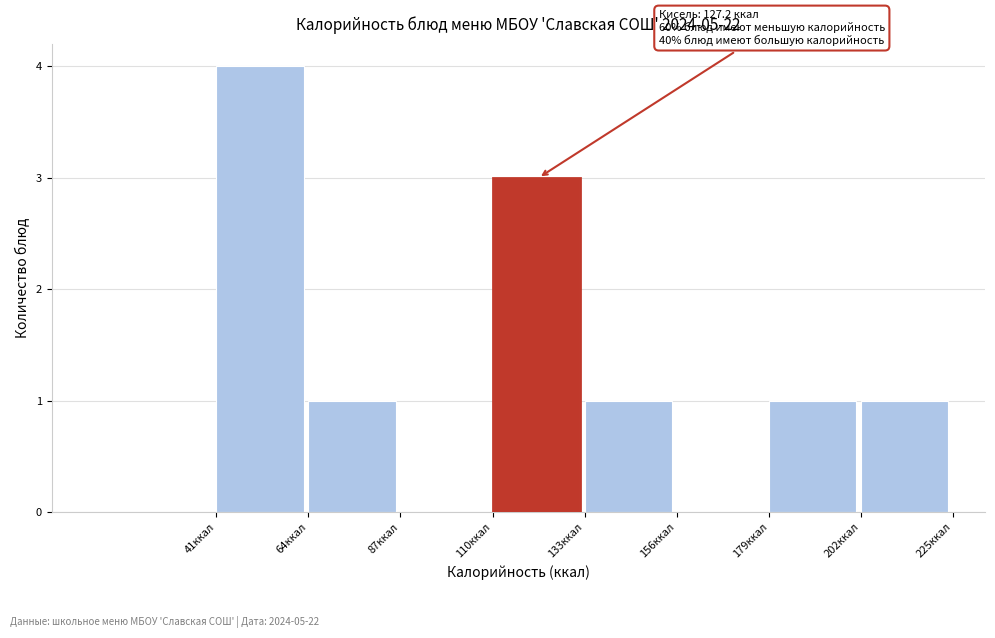

Which range on the x-axis has the tallest bar?

40 to 65